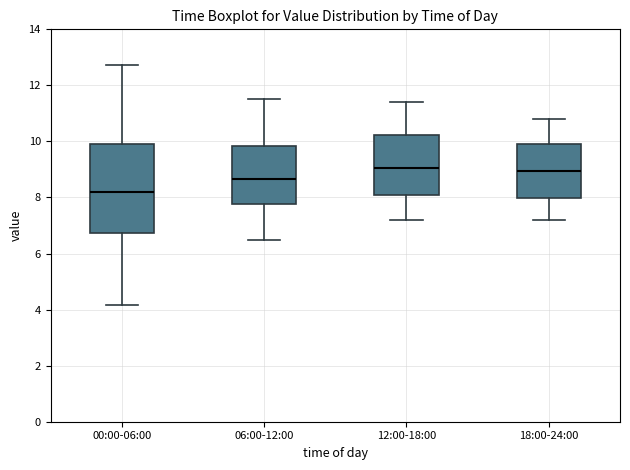

Reading left to right, transcribe this box plot: for each box, give where its median line is, the range the box spans, and where its two whiskers end, as read against the y-axis. The values are not printed on the chart, so give them approximately, as read against the axis.

00:00-06:00: median 8.2, box 6.8 to 9.8, whiskers 4.2 to 12.8
06:00-12:00: median 8.6, box 7.8 to 9.8, whiskers 6.6 to 11.6
12:00-18:00: median 9.0, box 8.0 to 10.2, whiskers 7.2 to 11.4
18:00-24:00: median 9.0, box 8.0 to 10.0, whiskers 7.2 to 10.8